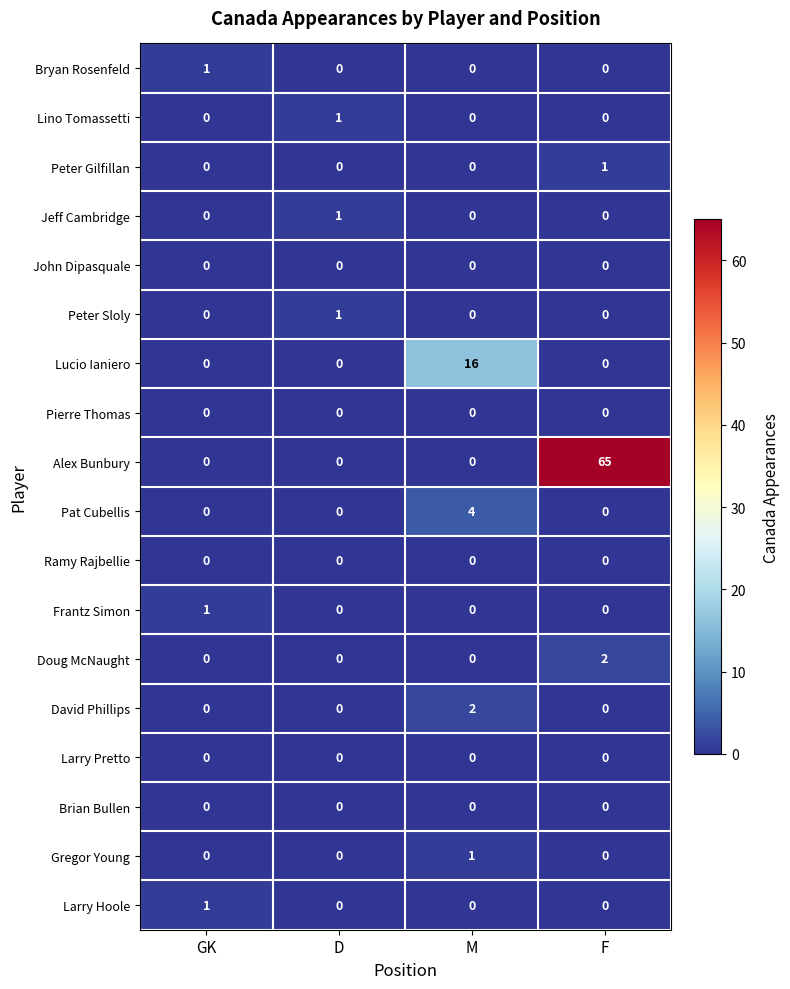

What is the spread (max minus min) of values at GK?

1